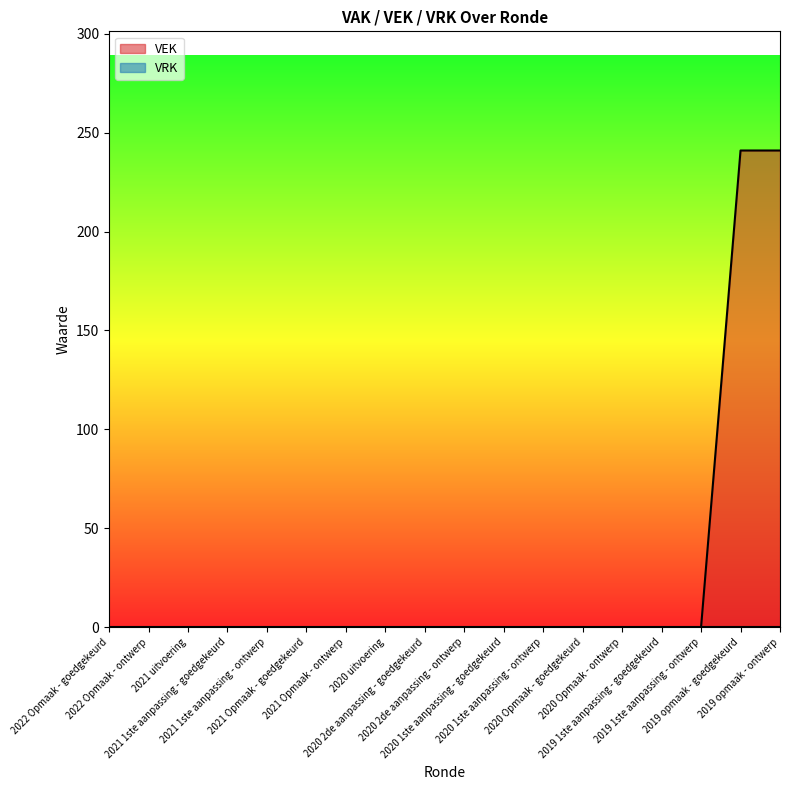

What is the difference between the maximum and minimum values?

241